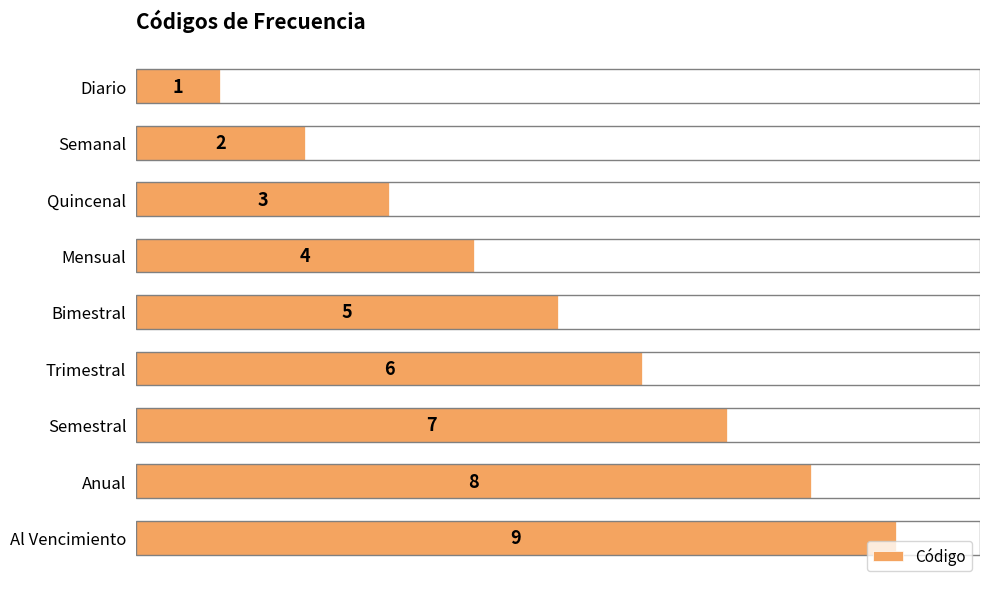

What is the difference between the maximum and second lowest values?

7